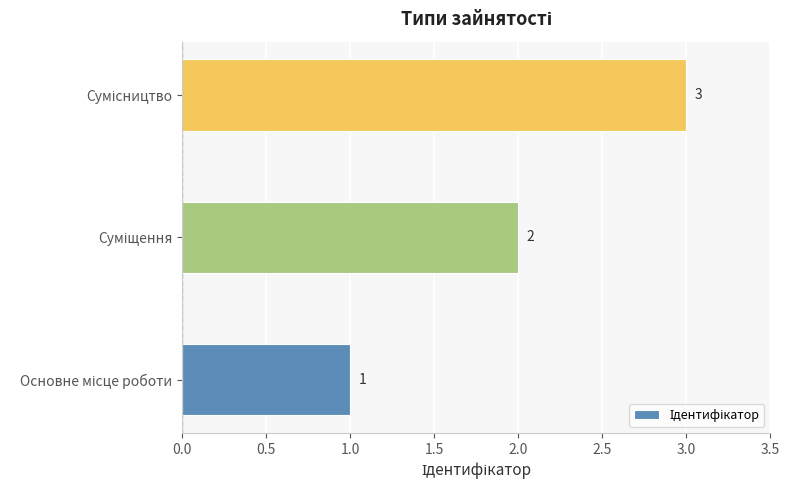

How many values are between 1 and 3?

3